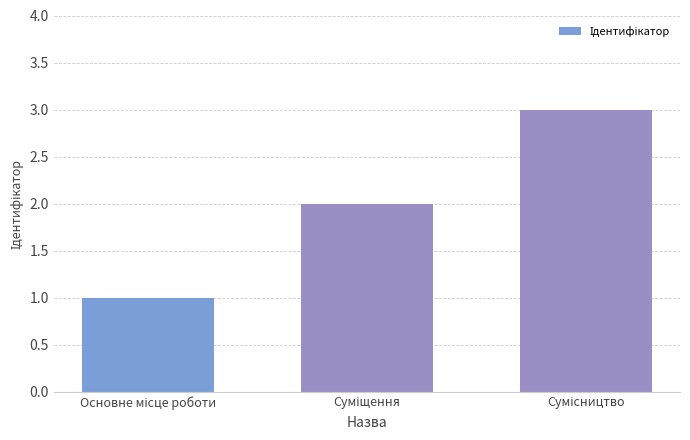

What is the sum of all values?

6